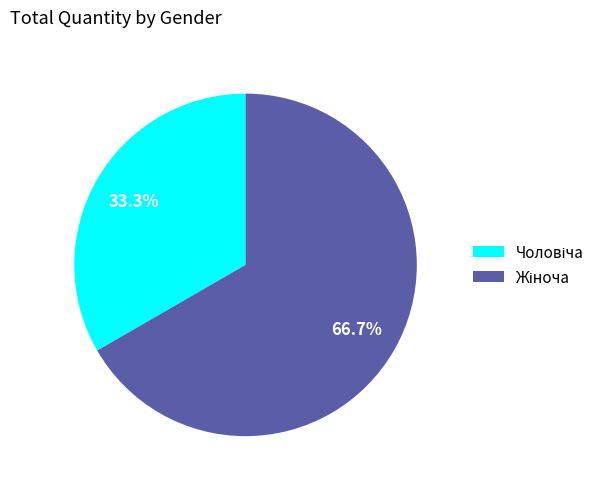

Is there a majority slice in this chart?

Yes